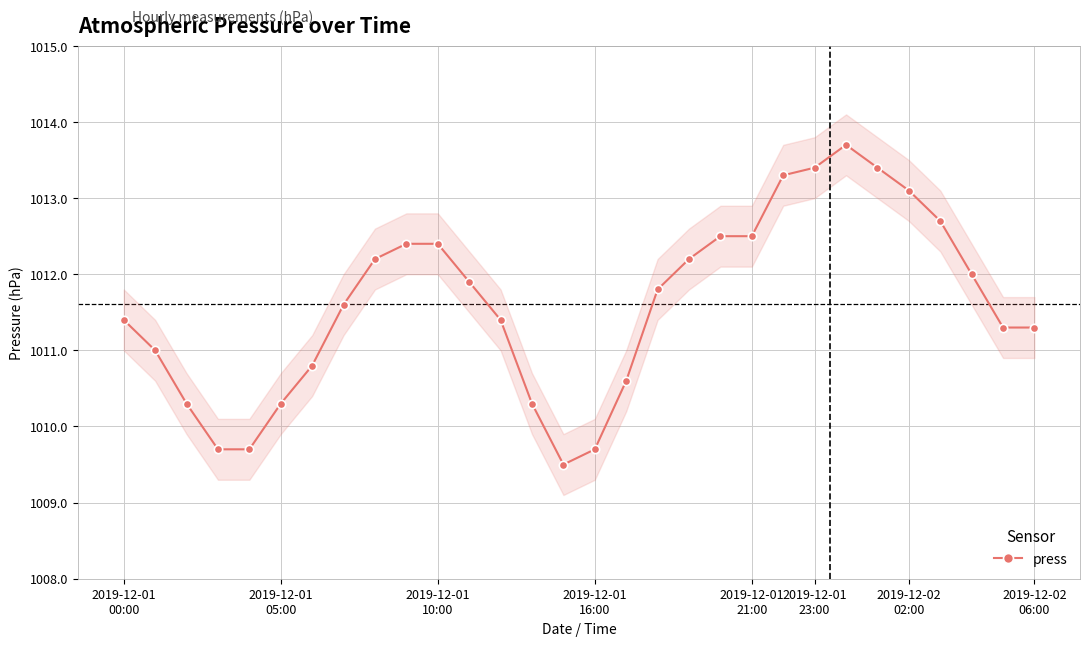

What is the minimum value for press?

1009.5